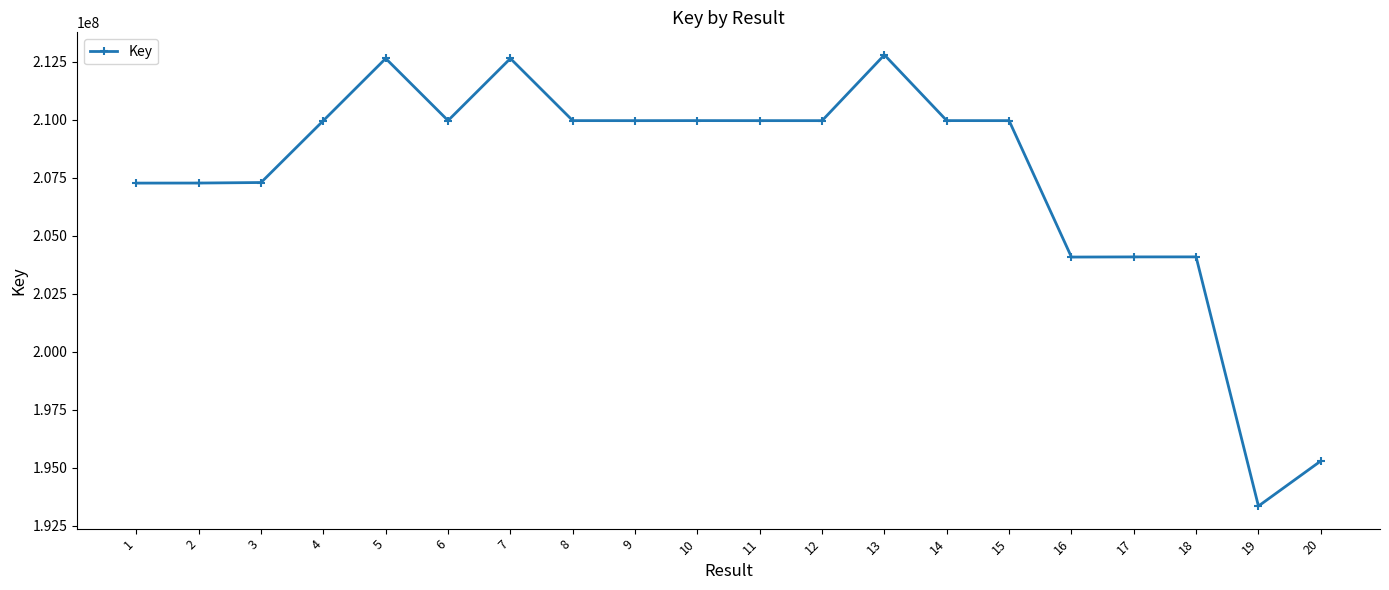

Which has a higher value, 16 or 8?

8